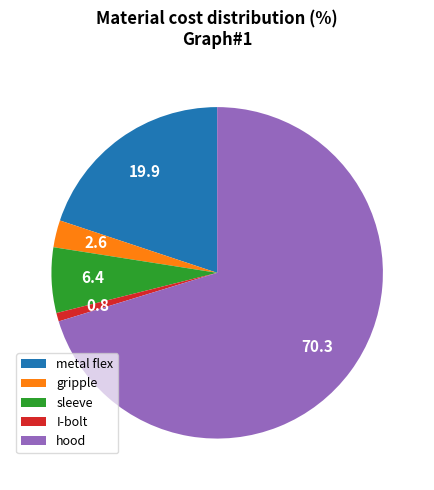

Between sleeve and gripple, which is larger?

sleeve